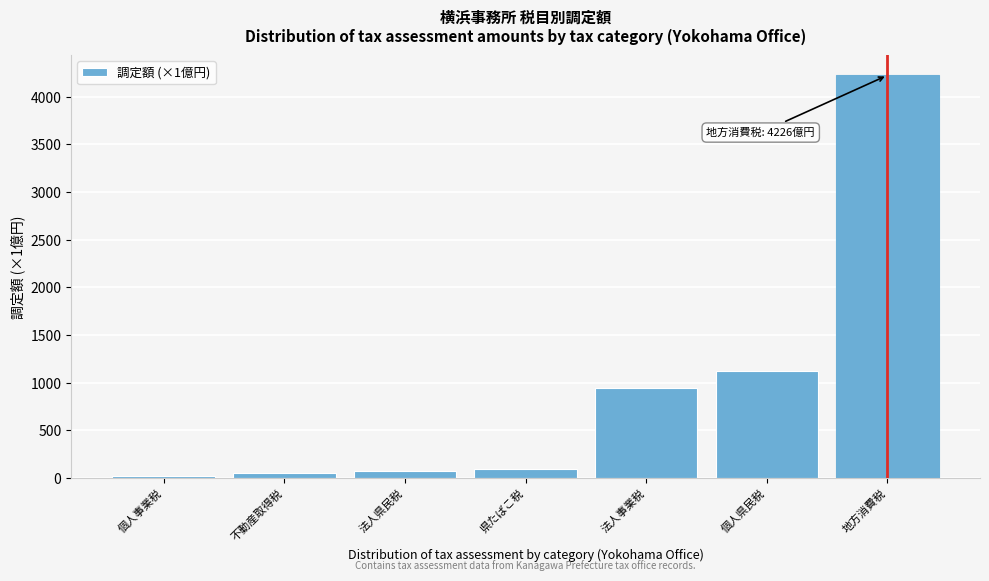

Reading right to left, transcribe all the data shown in this chart.

4226.0	1119.9	944.7	98.2	71.0	52.0	20.0